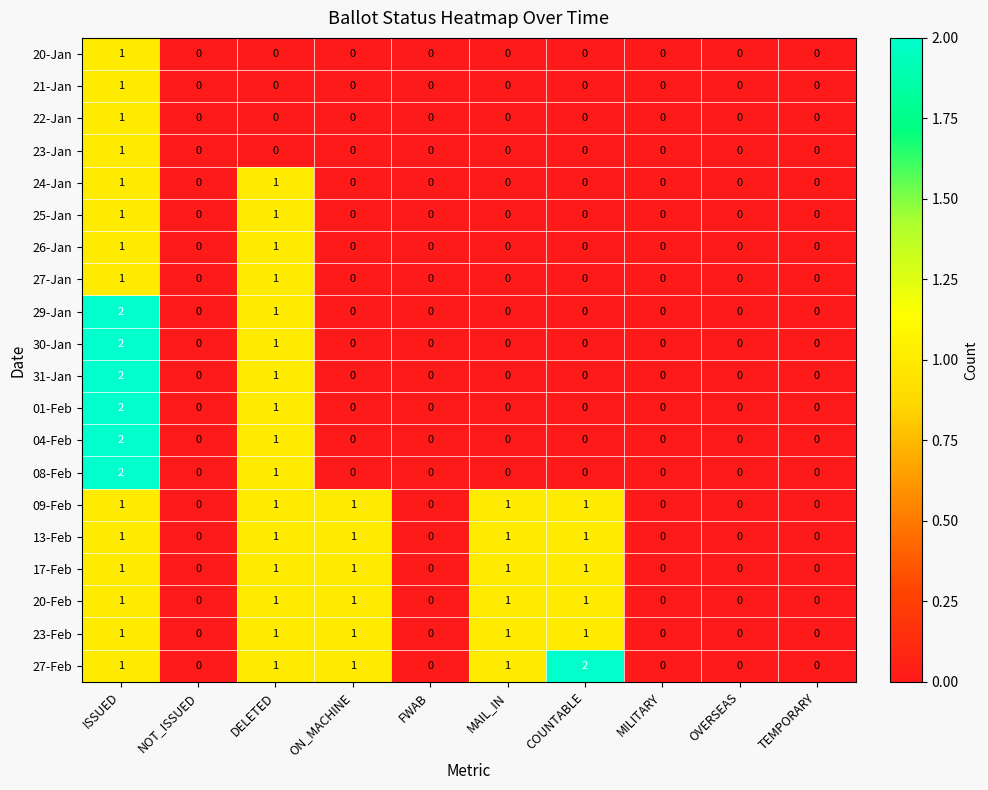

Count the 04-Feb values in the range 0 to 1.

9